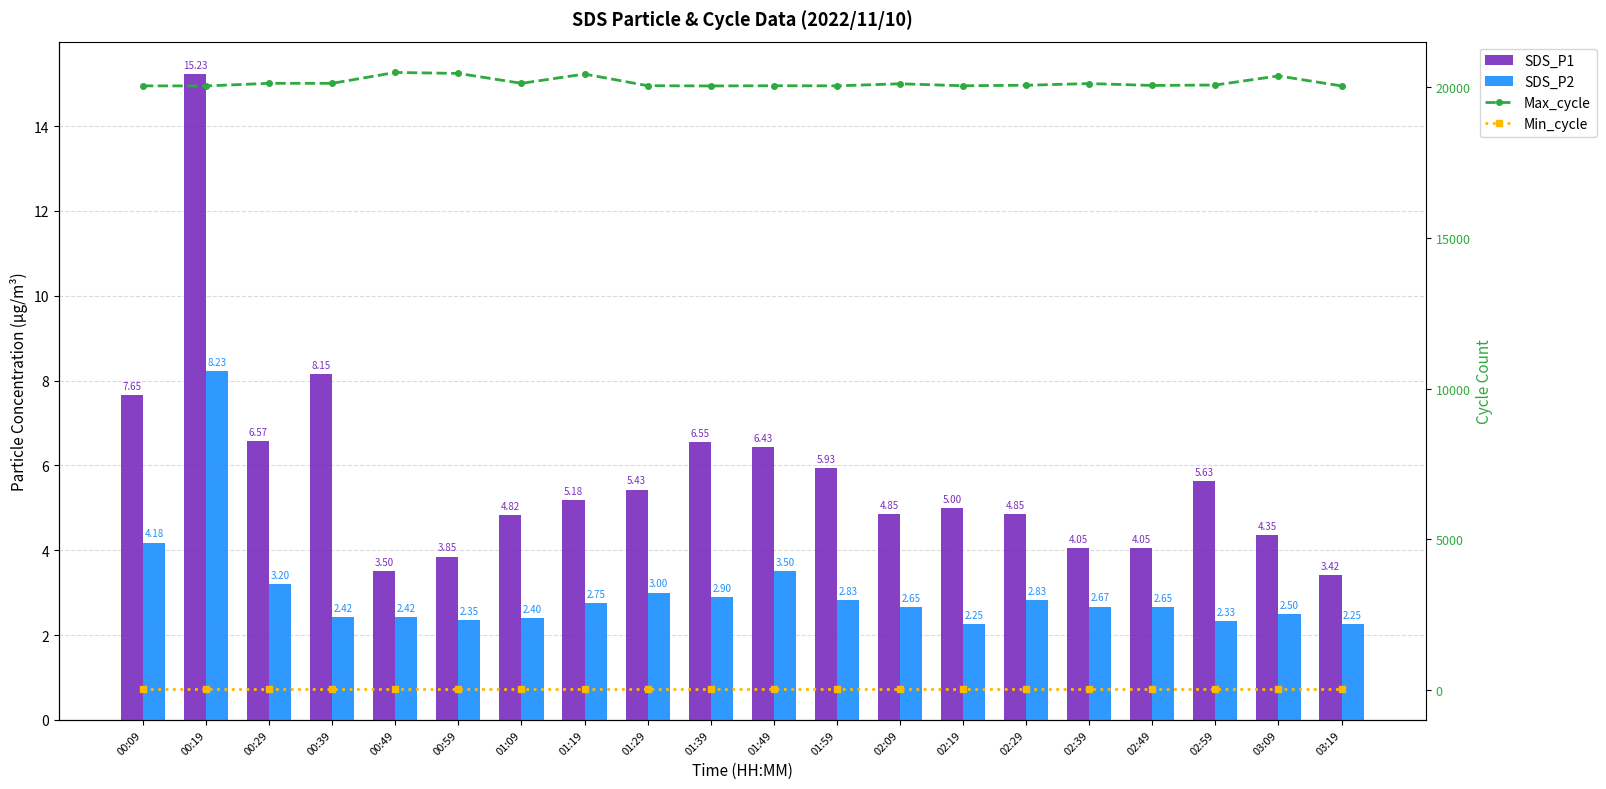

List the labels in order of SDS_P1 value, smallest first.

03:19, 00:49, 00:59, 02:39, 02:49, 03:09, 01:09, 02:09, 02:29, 02:19, 01:19, 01:29, 02:59, 01:59, 01:49, 01:39, 00:29, 00:09, 00:39, 00:19